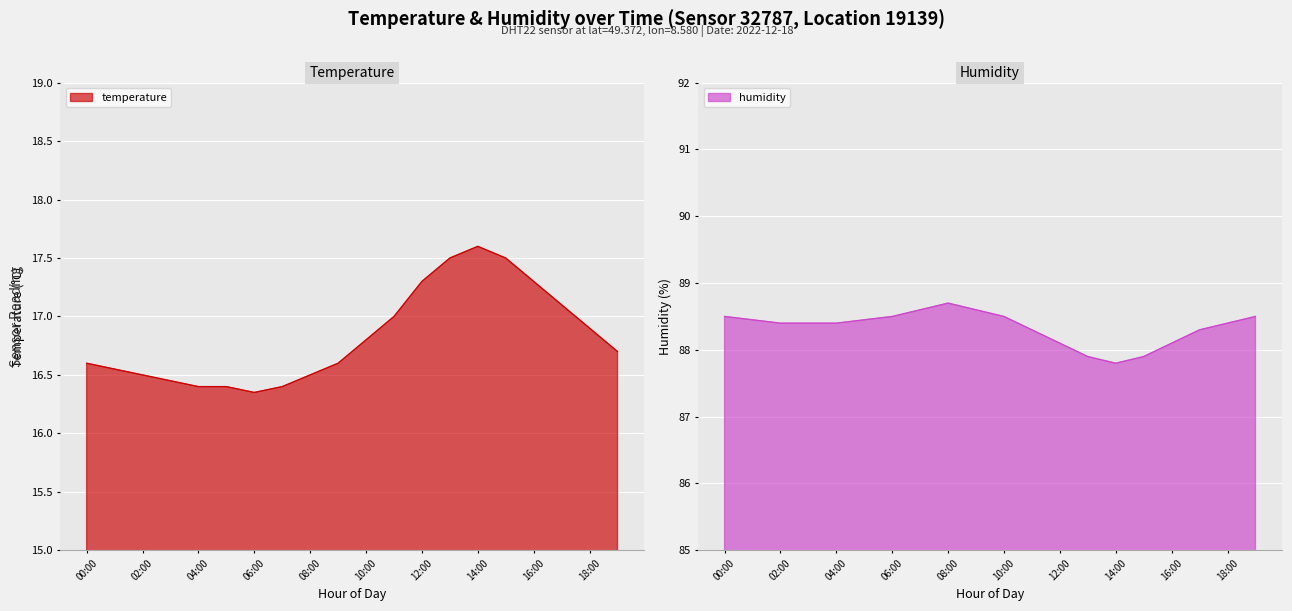

Reading left to right, list all the values displayed in this chart.

temperature: 16.6	16.6	16.5	16.4	16.4	16.4	16.4	16.4	16.5	16.6	16.8	17.0	17.3	17.5	17.6	17.5	17.3	17.1	16.9	16.7
humidity: 88.5	88.5	88.4	88.4	88.4	88.5	88.5	88.6	88.7	88.6	88.5	88.3	88.1	87.9	87.8	87.9	88.1	88.3	88.4	88.5